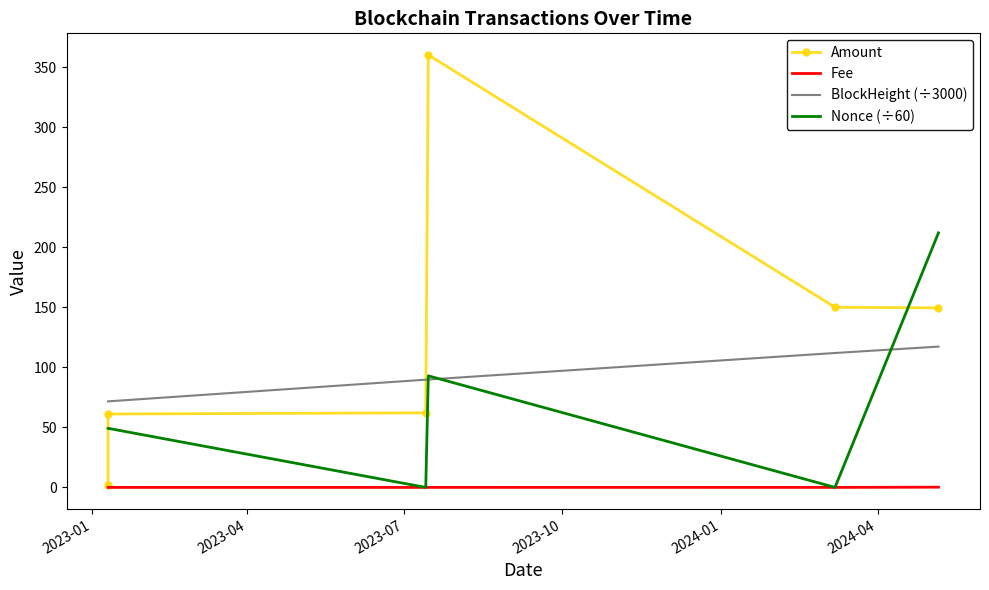

List the series in order of their peak value, highest first.

Amount, Nonce (÷60), BlockHeight (÷3000), Fee